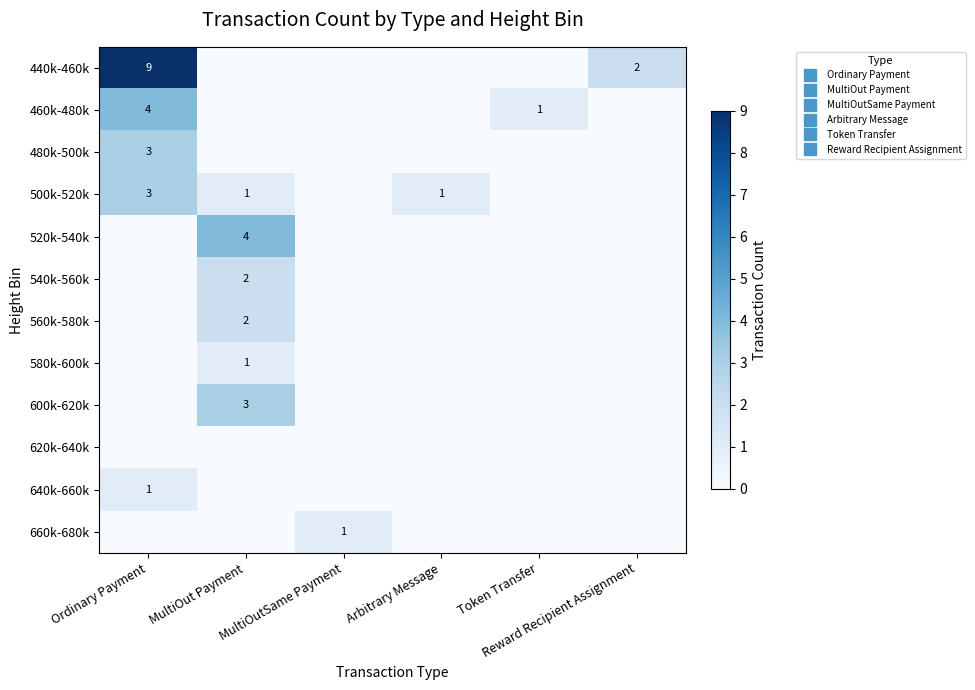

Which series changed the most between MultiOut Payment and Reward Recipient Assignment?

520k-540k